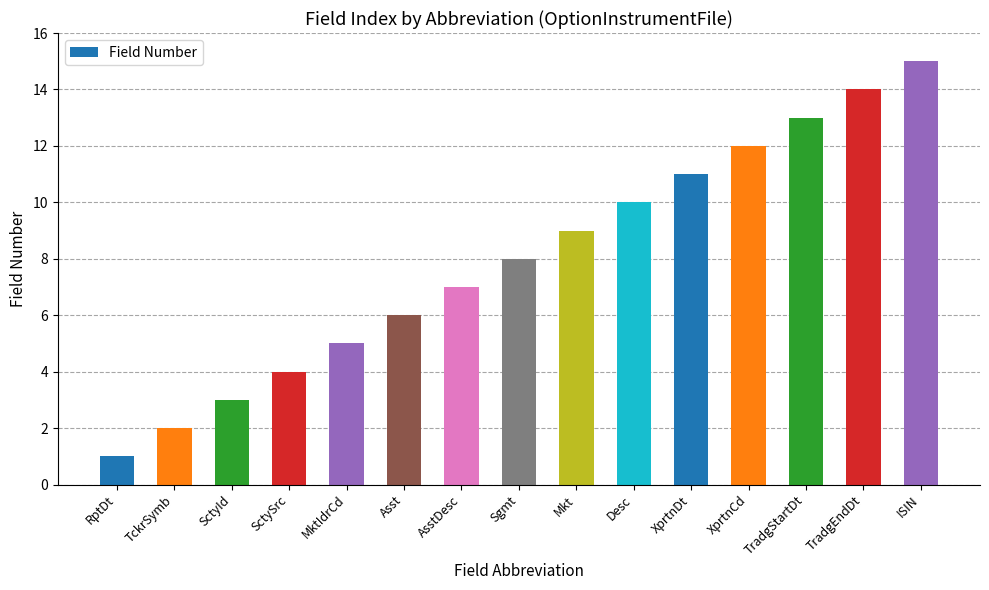

Reading left to right, transcribe all the data shown in this chart.

RptDt=1	TckrSymb=2	SctyId=3	SctySrc=4	MktIdrCd=5	Asst=6	AsstDesc=7	Sgmt=8	Mkt=9	Desc=10	XprtnDt=11	XprtnCd=12	TradgStartDt=13	TradgEndDt=14	ISIN=15